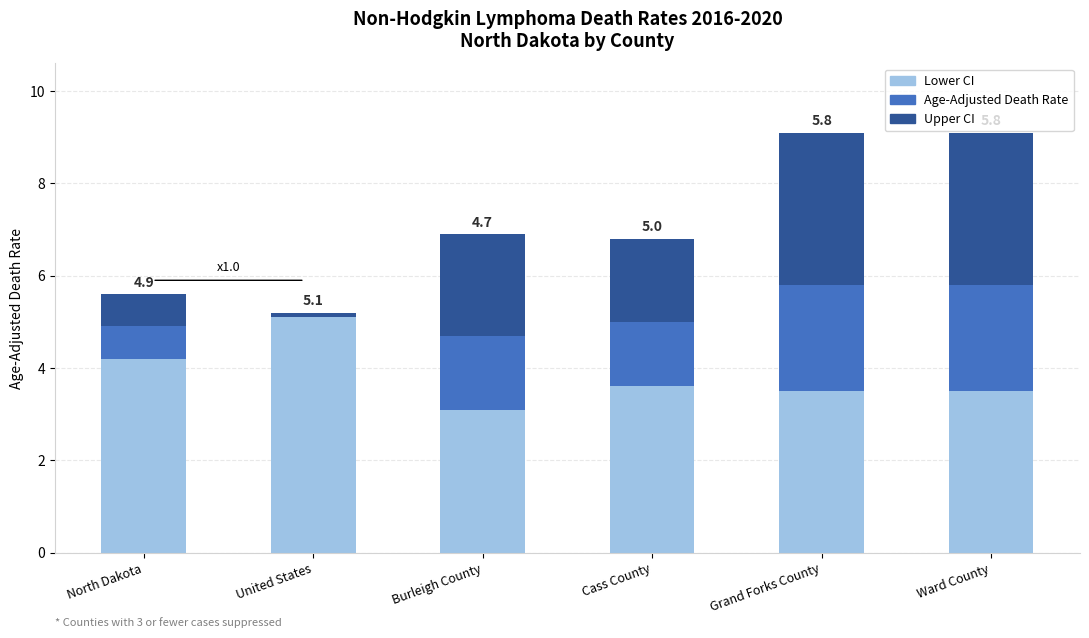

Is it true that Lower CI equals 1.9 at North Dakota?

False